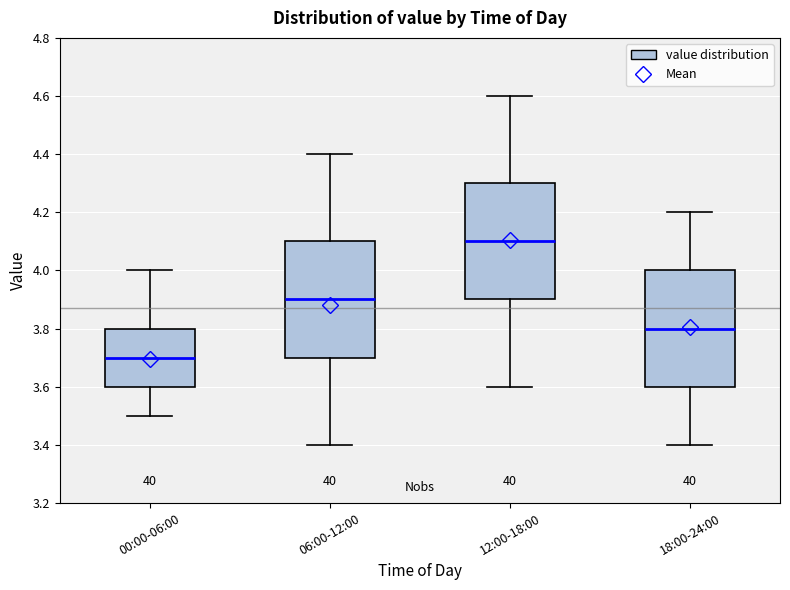

Where does the lower whisker of the box for 06:00-12:00 end on the y-axis? The values are not printed on the chart, so give them approximately, as read against the axis.

3.4